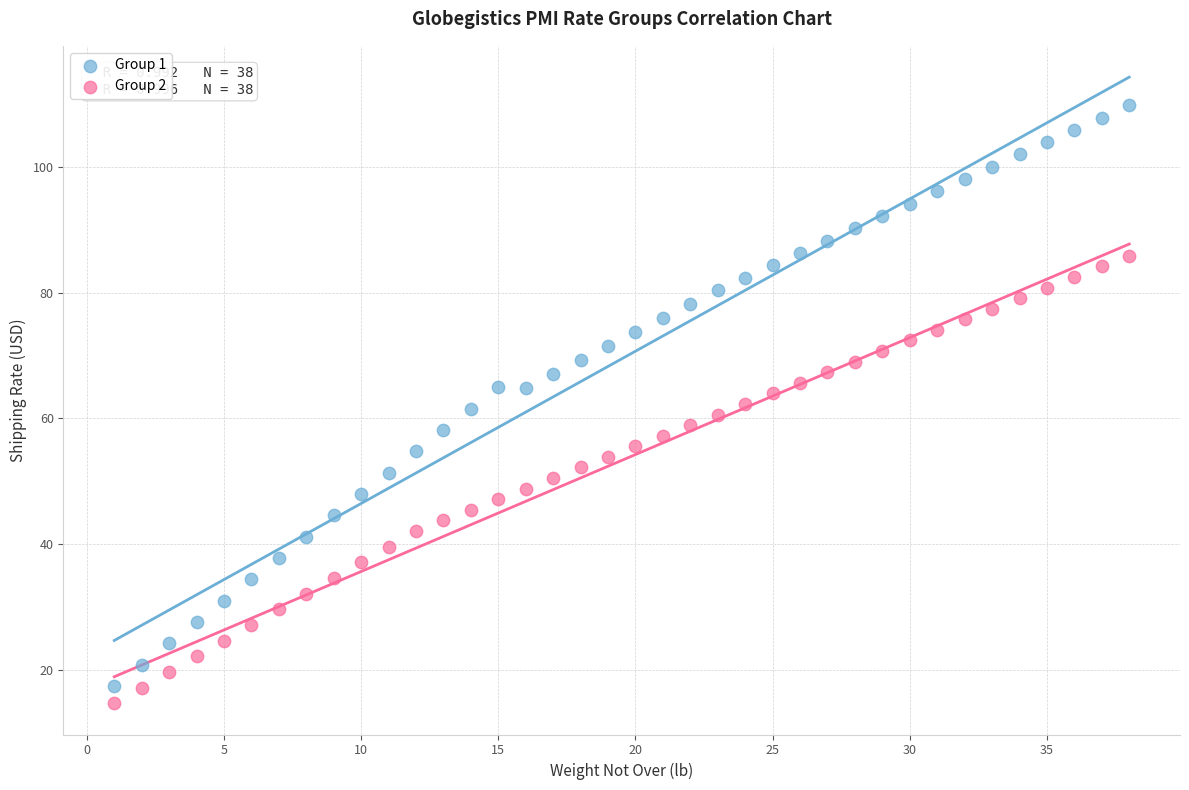

Across all data points, what is the range of X values (max minus min)?

37.0